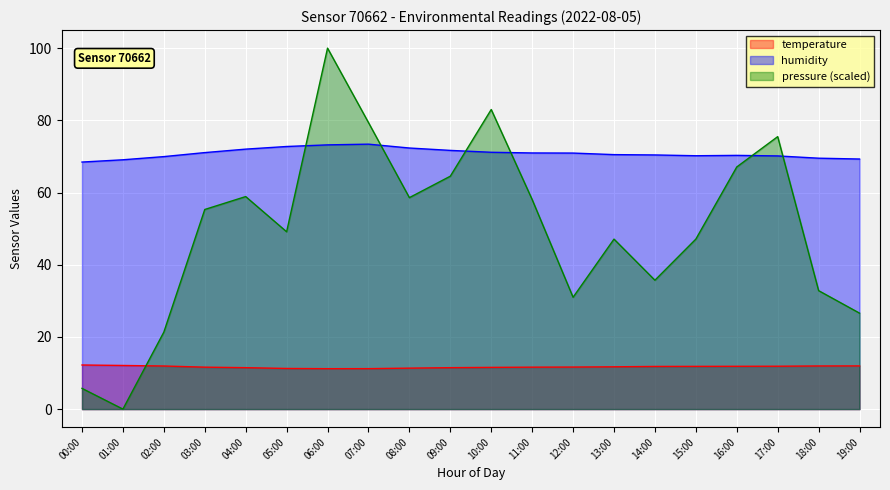

What is the difference between the maximum and second lowest values in the humidity series?

4.3